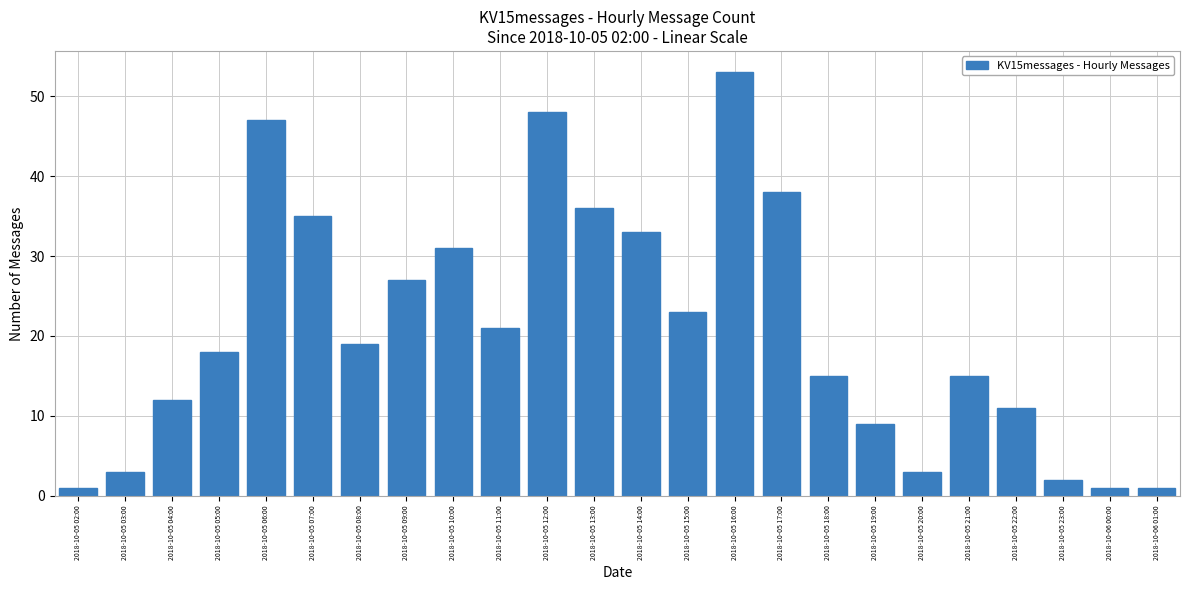

Reading left to right, what are all the values shown in this chart?

1	3	12	18	47	35	19	27	31	21	48	36	33	23	53	38	15	9	3	15	11	2	1	1